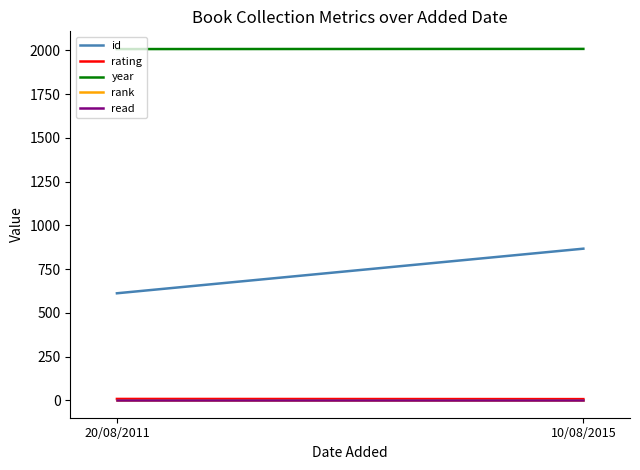

What position from the left is 20/08/2011?

1